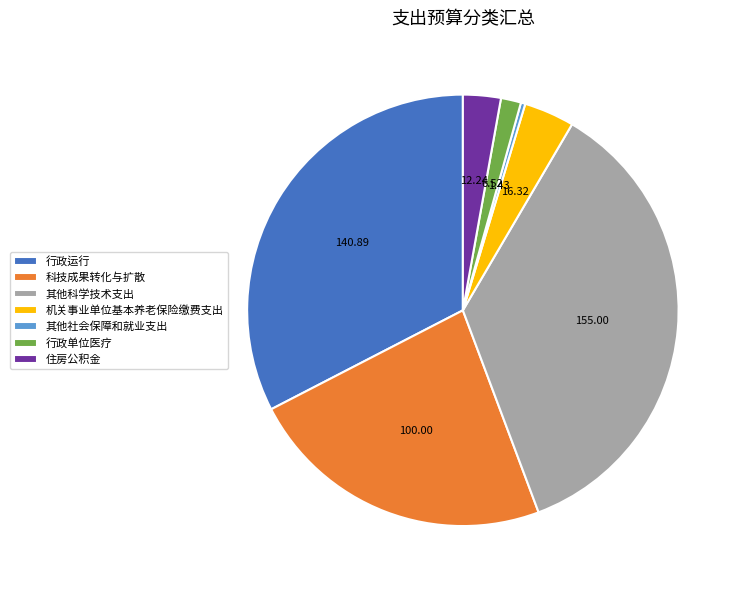

How many segments does this pie chart have?

7